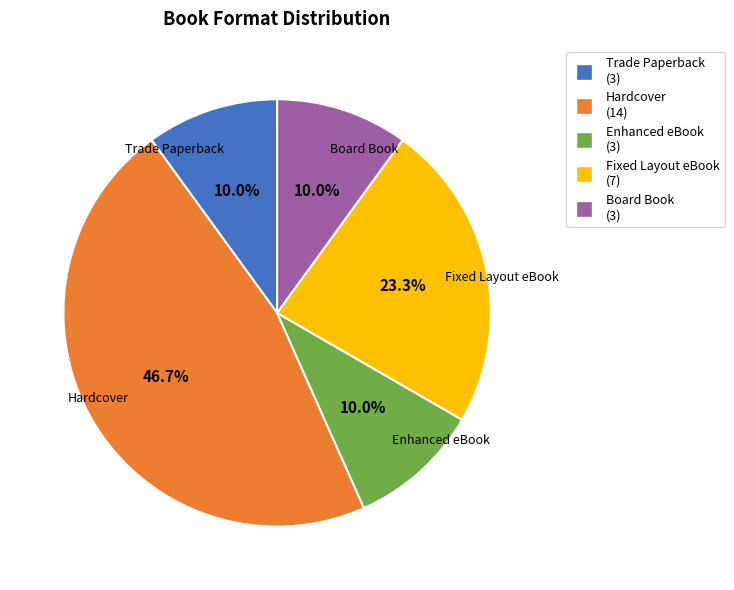

What is the ratio of the value at Enhanced eBook to the value at Trade Paperback?

1.0